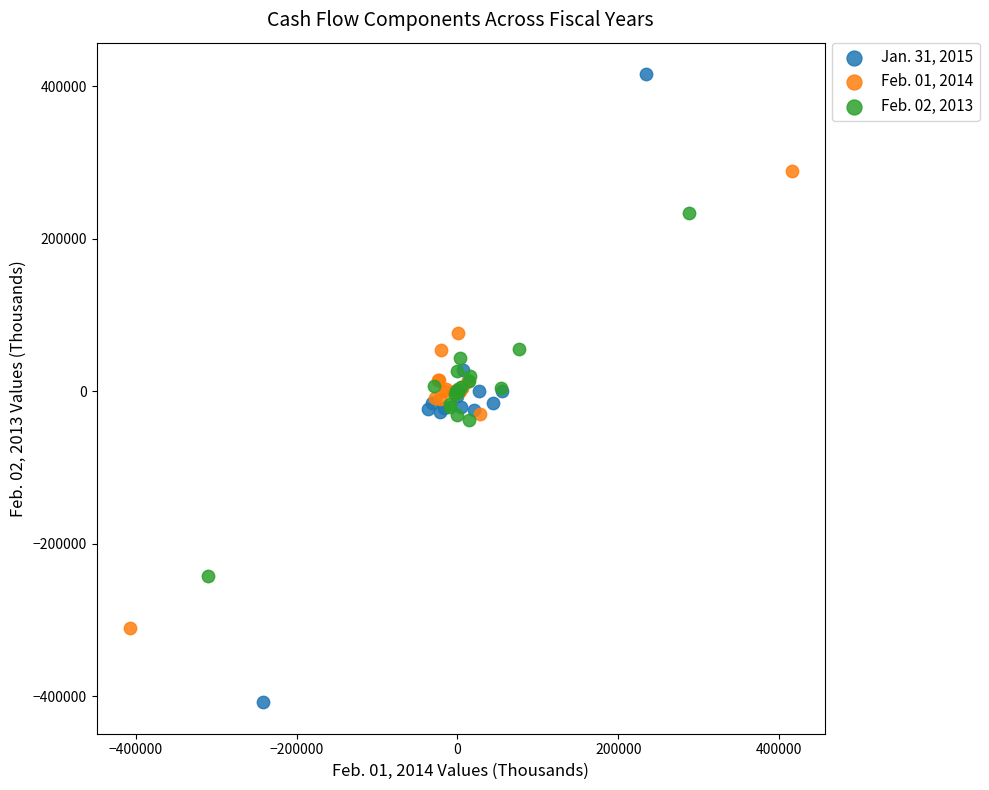

Which series reaches the maximum Y coordinate?

Jan. 31, 2015